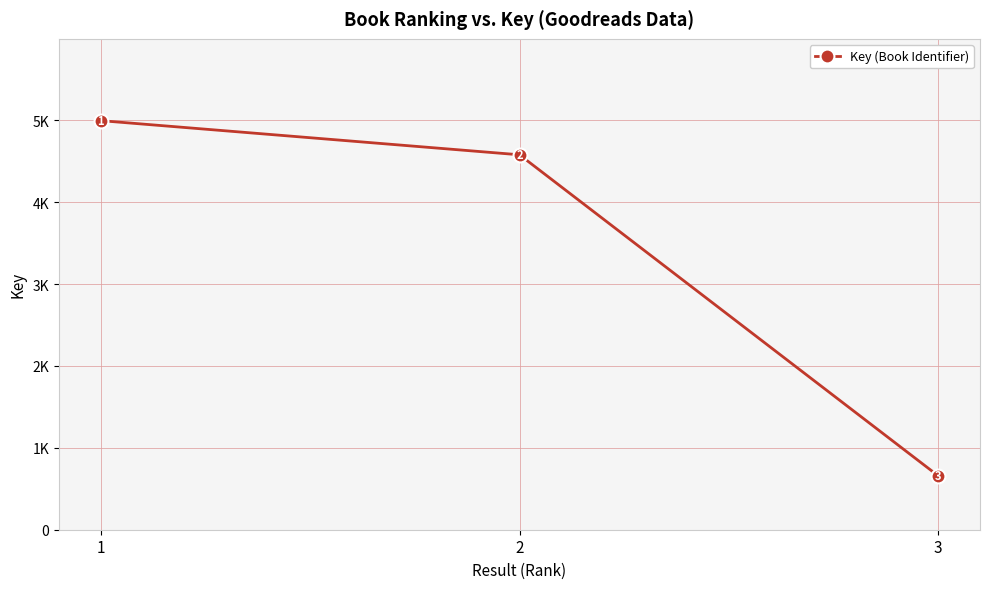

Which category has the lowest value across all series?

3